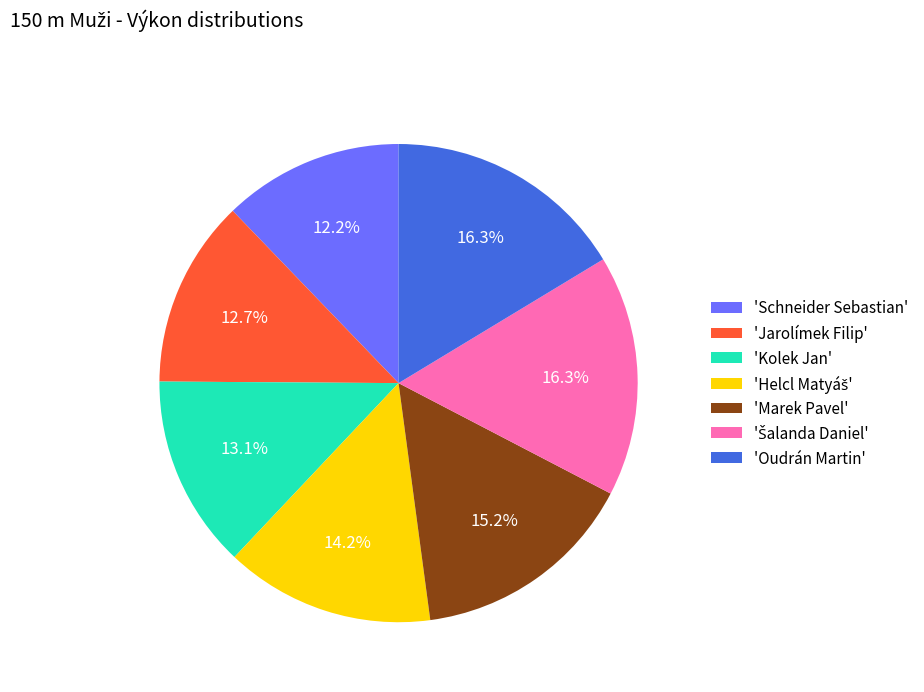

Do 'Jarolímek Filip' and 'Marek Pavel' together represent more than half of the pie?

No